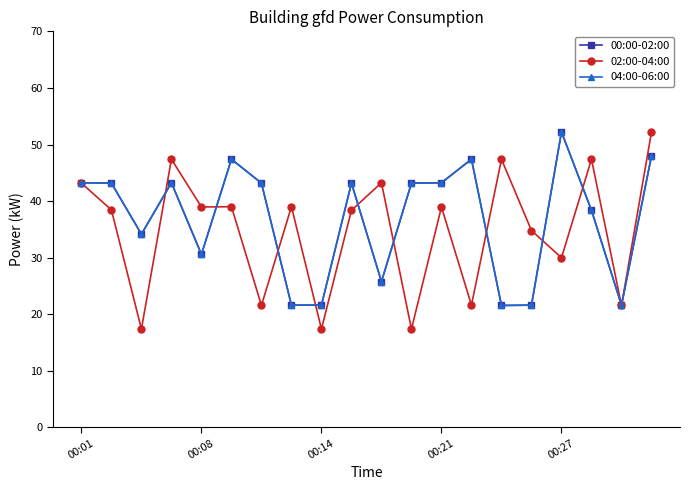

Does the chart have visible grid lines?

No